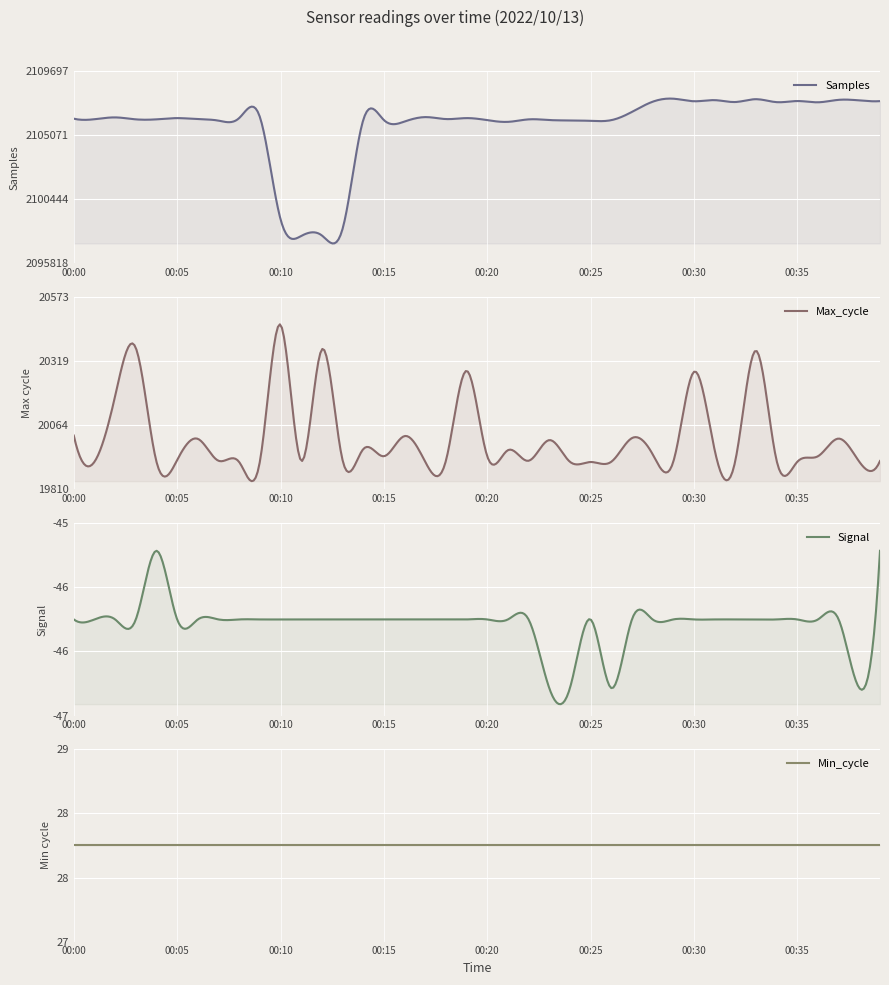

What is the difference between the highest and lowest values at 00:10?

2099061